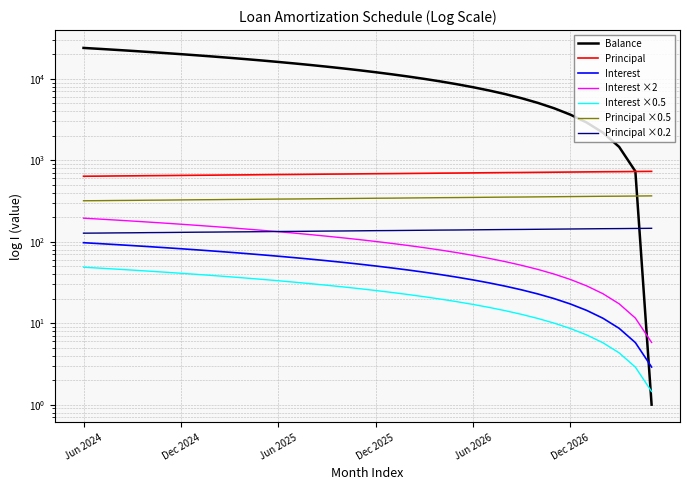

True or false: Interest and Principal intersect in this chart.

False